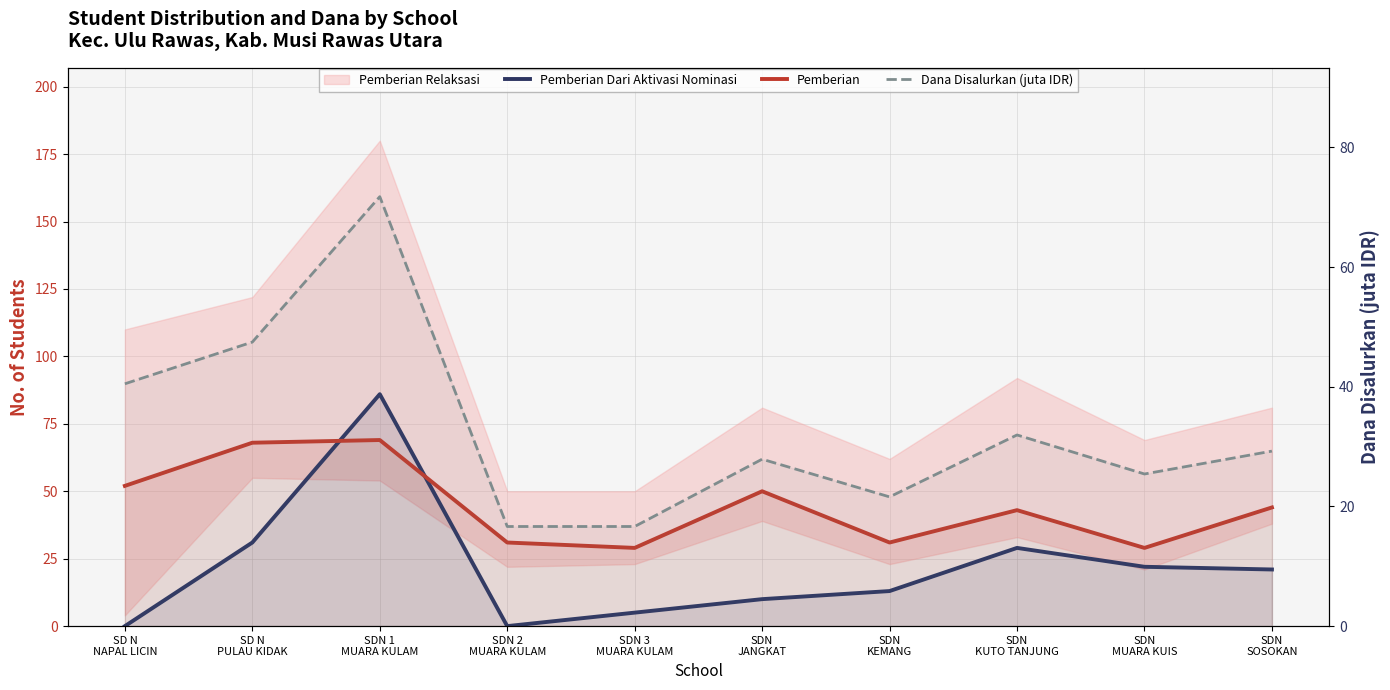

What is the label of the 10th point from the left?

SDN
SOSOKAN